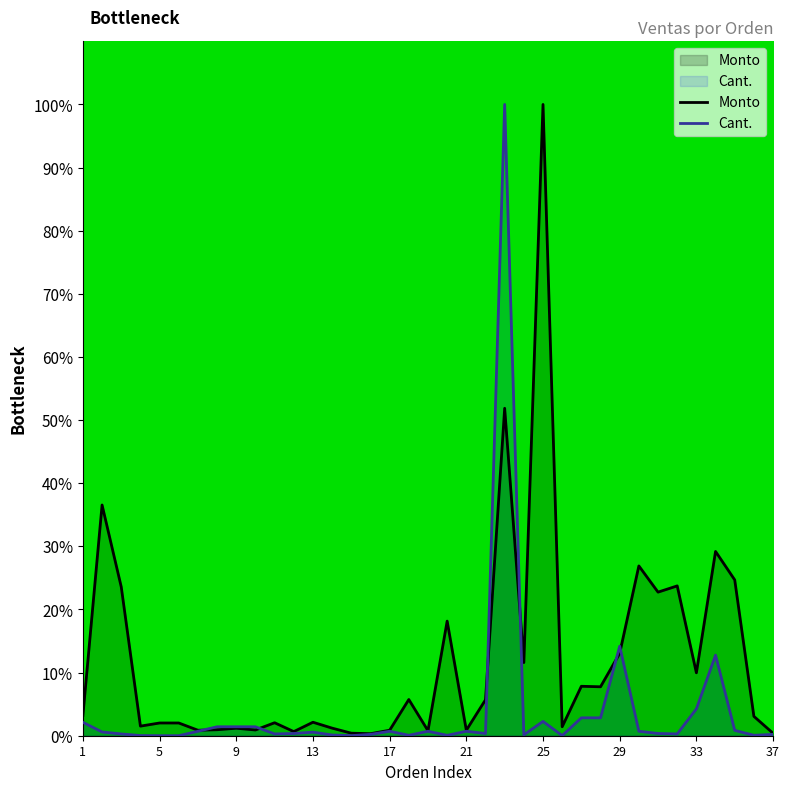

What is the difference between the maximum and minimum values in the Monto series?

99.7